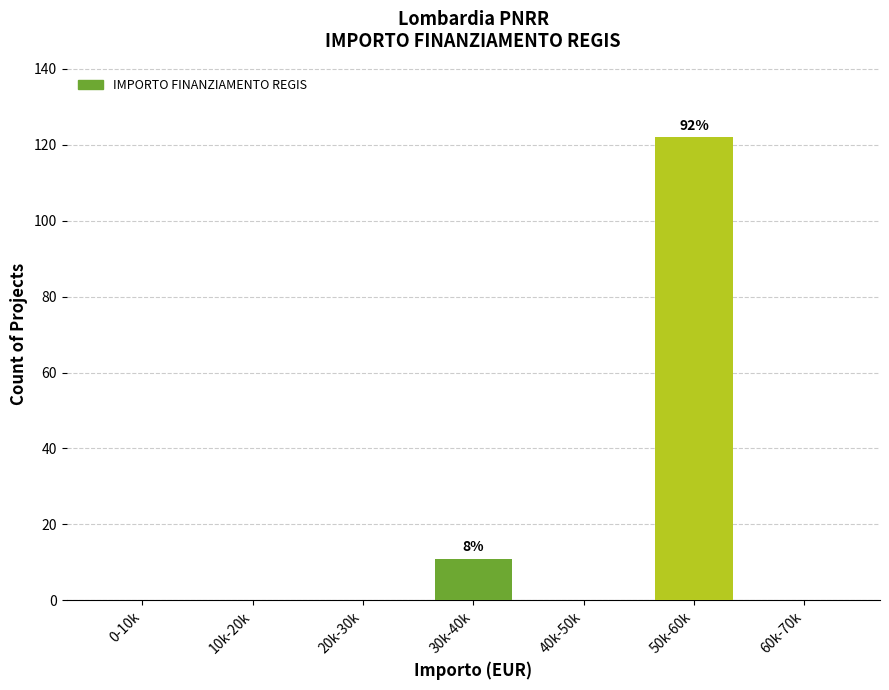

Reading left to right, what are all the values shown in this chart?

0-10k=0	10k-20k=0	20k-30k=0	30k-40k=11	40k-50k=0	50k-60k=122	60k-70k=0